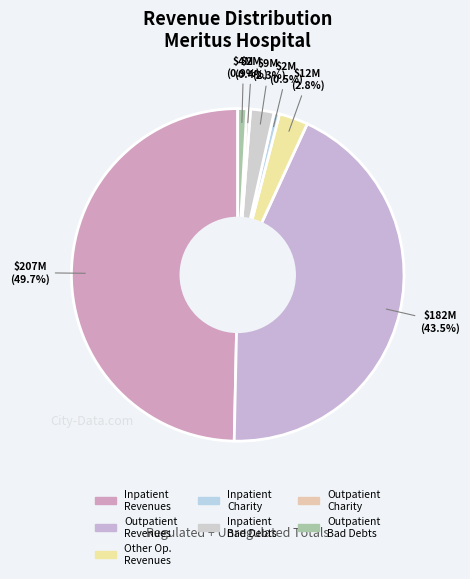

How many segments does this pie chart have?

7